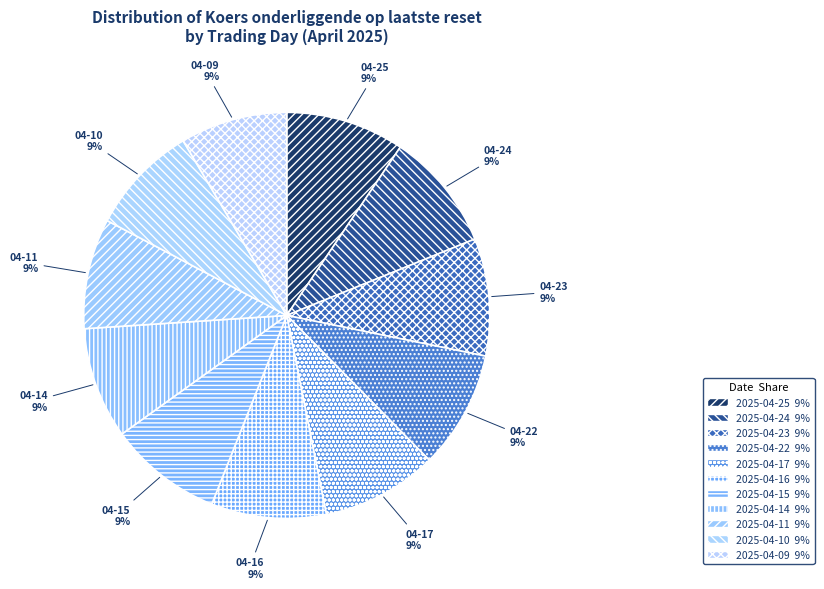

How many segments does this pie chart have?

11